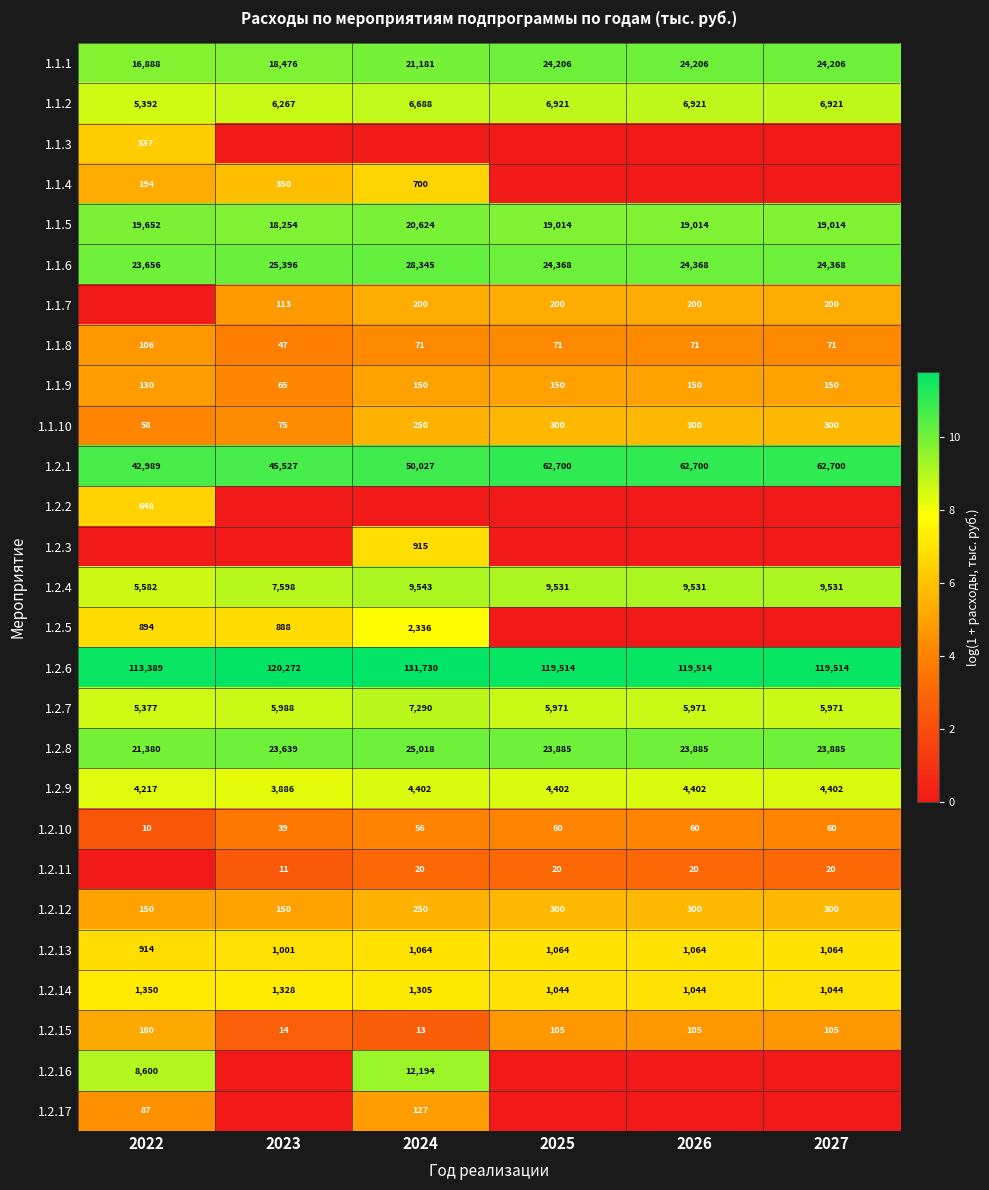

The 1.2.11 series shows 4.3 at 2023. True or false?

False